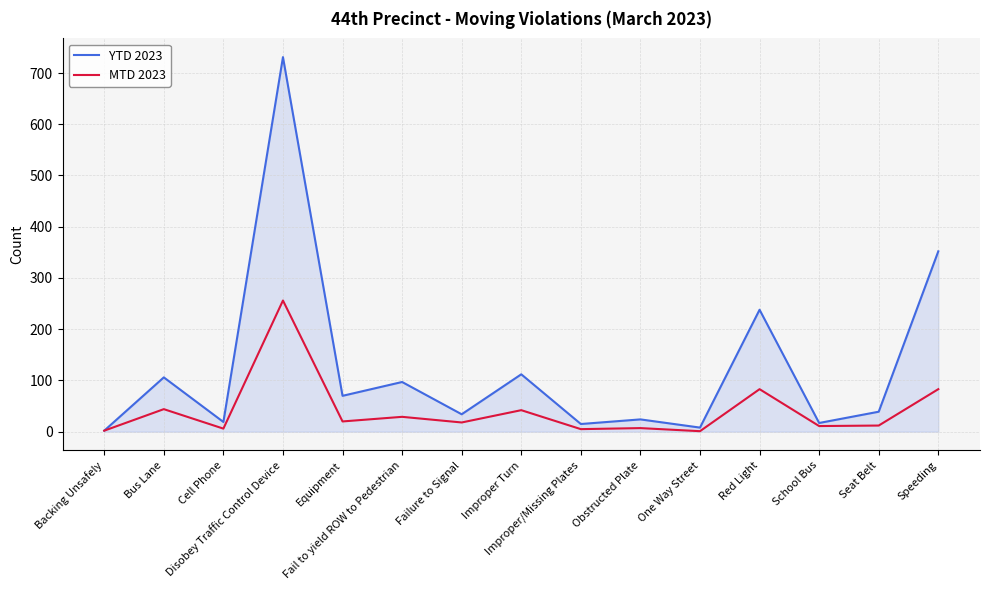

What is the total value across all series at Fail to yield ROW to Pedestrian?

126